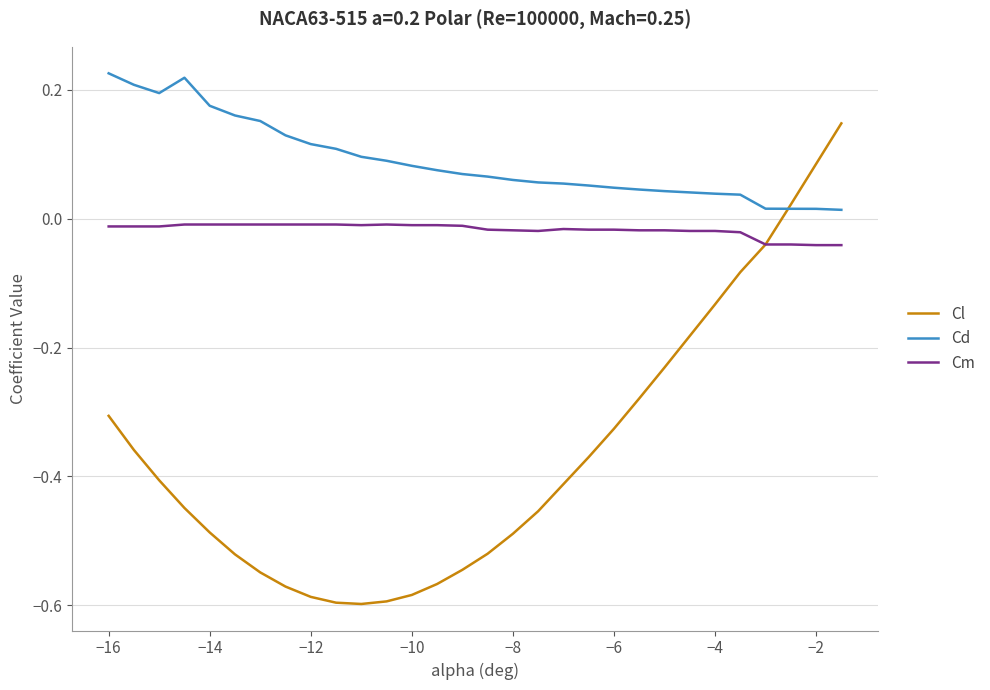

True or false: Cm and Cd cross at least once.

False